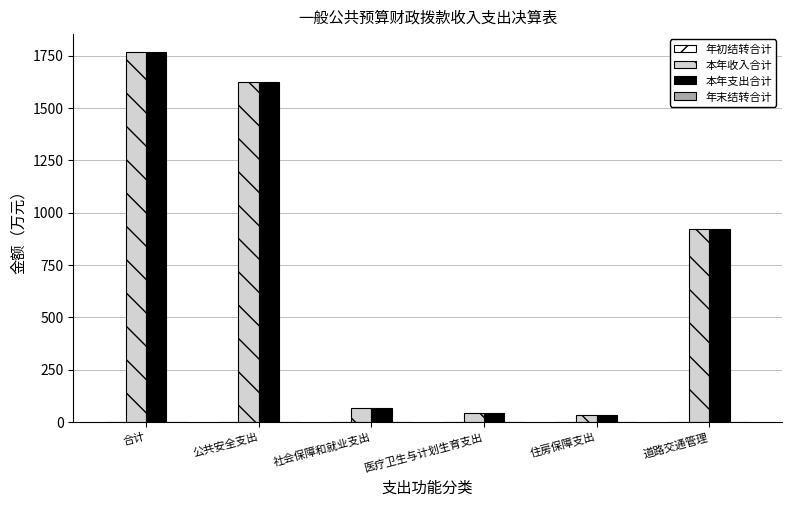

How many series are shown in this chart?

2